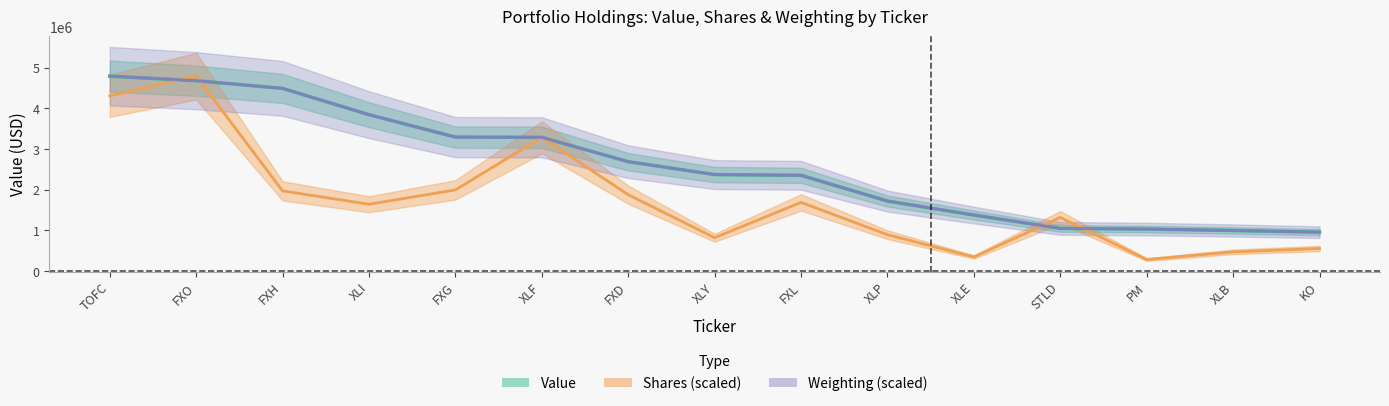

Which category has the lowest value in the Weighting series?

KO